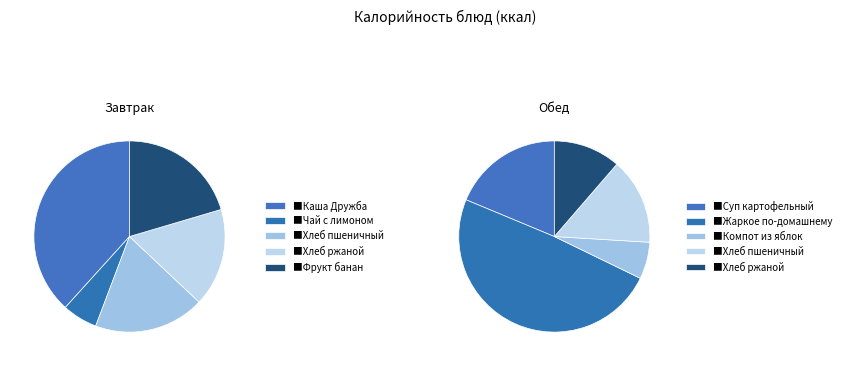

To the nearest percent, what percentage of the pie is фрукты?

20%